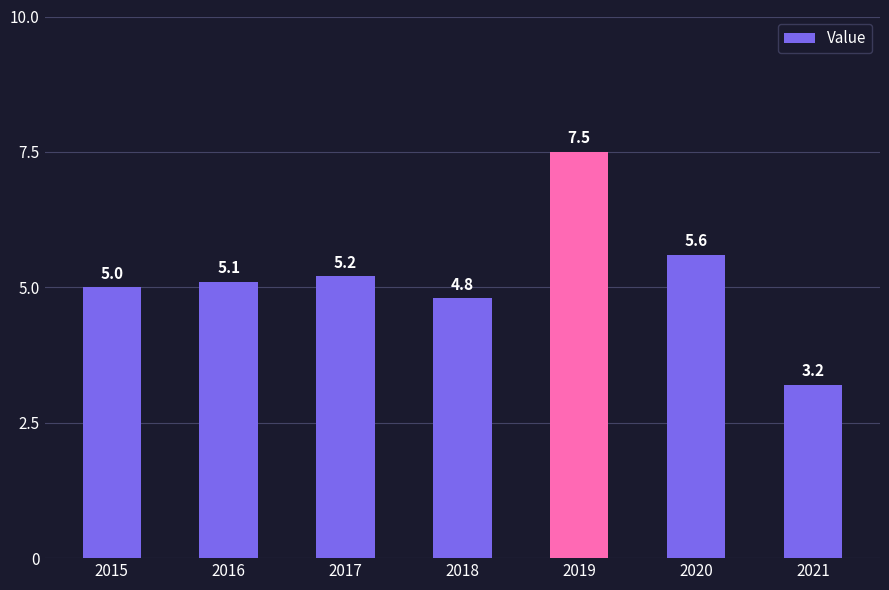

Rank the categories by value from lowest to highest.

2021, 2018, 2015, 2016, 2017, 2020, 2019